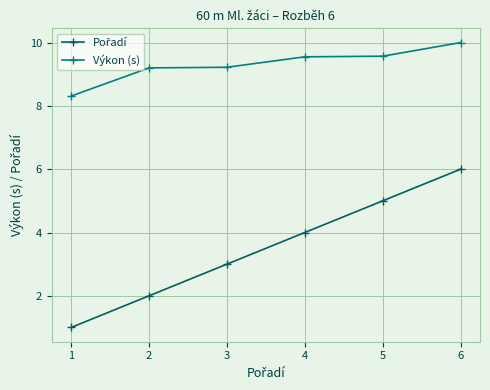

What is the spread (max minus min) of values at 3?

6.2